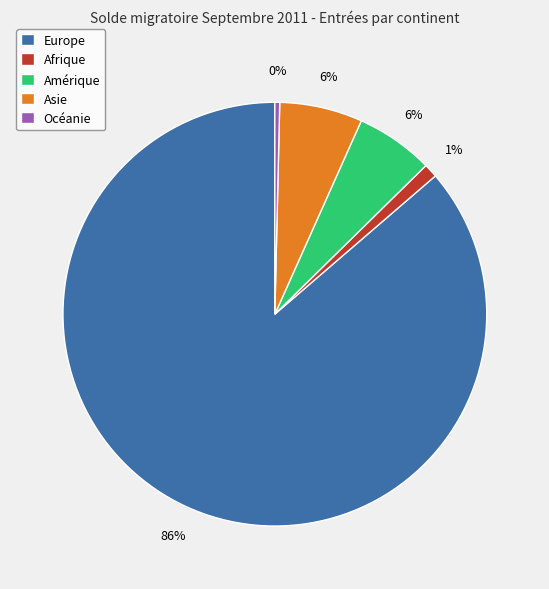

To the nearest percent, what portion does Asie represent?

6%